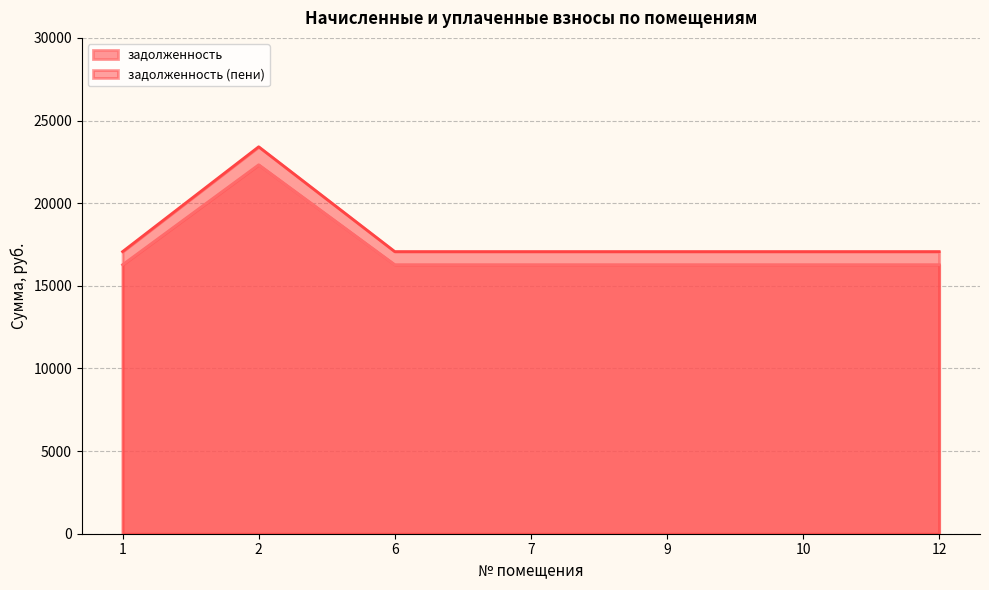

How many lines are shown in the chart?

2